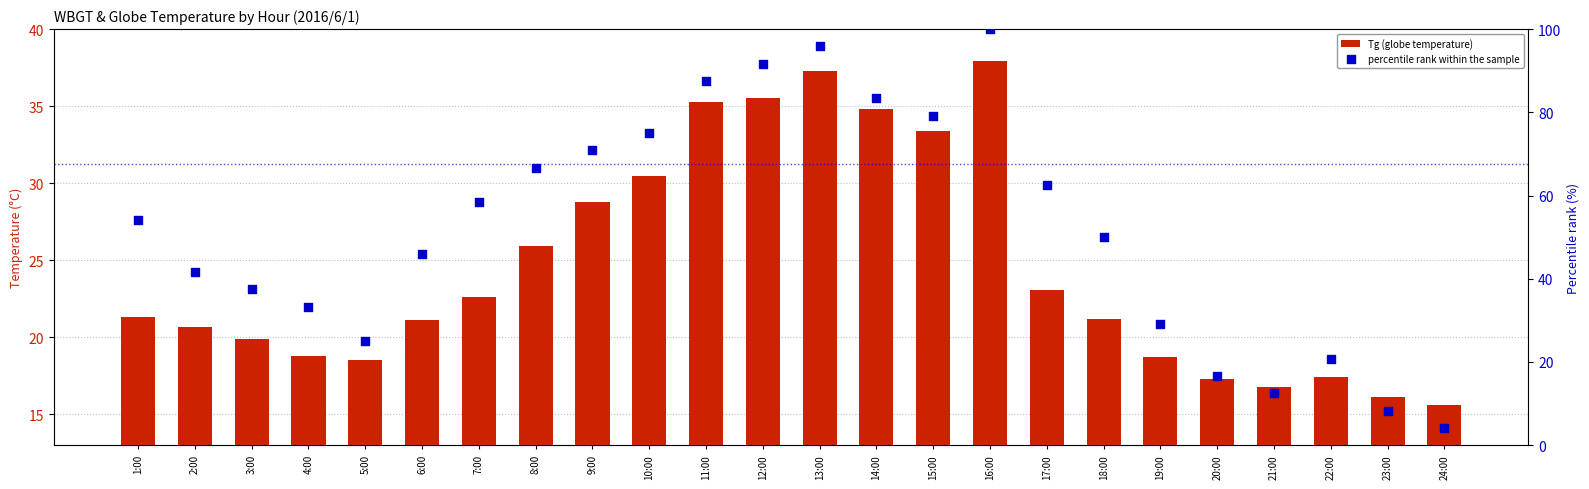

What is the total value across all series at 17:00?

85.6